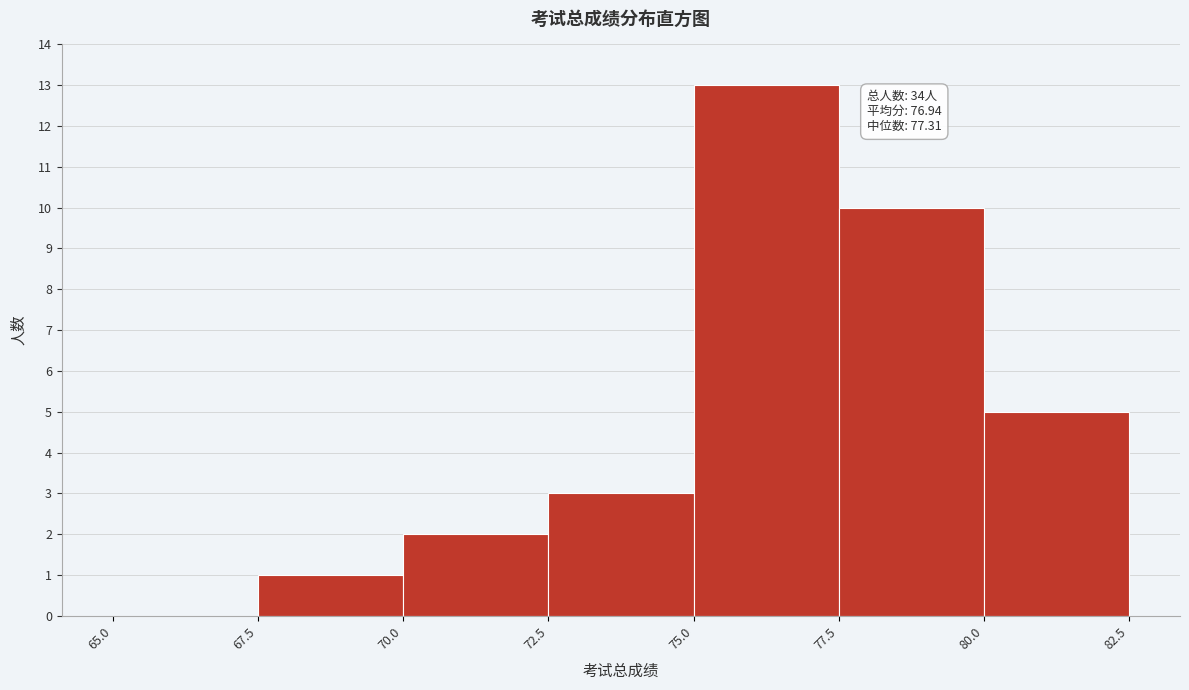

Over which range of the x-axis is the bar tallest?

75.0 to 77.5